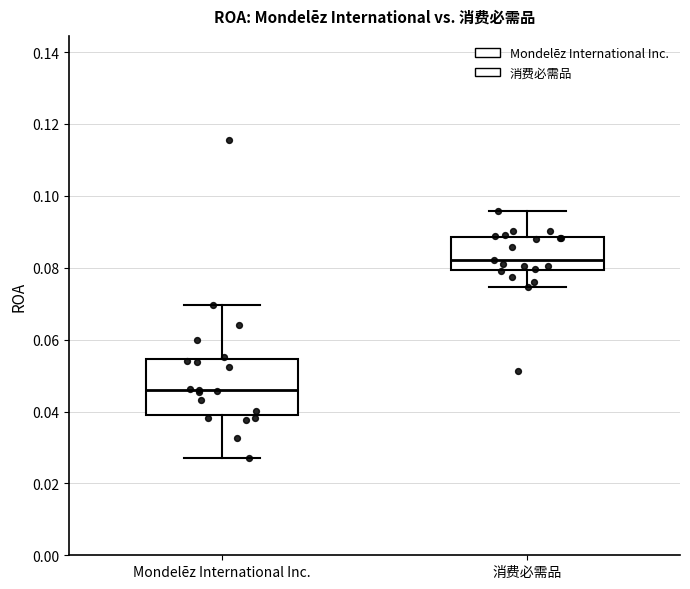

Reading left to right, transcribe this box plot: for each box, give where its median line is, the range the box spans, and where its two whiskers end, as read against the y-axis. The values are not printed on the chart, so give them approximately, as read against the axis.

Mondelēz International Inc.: median 0.046, box 0.040 to 0.054, whiskers 0.028 to 0.070
消费必需品: median 0.082, box 0.080 to 0.088, whiskers 0.074 to 0.096